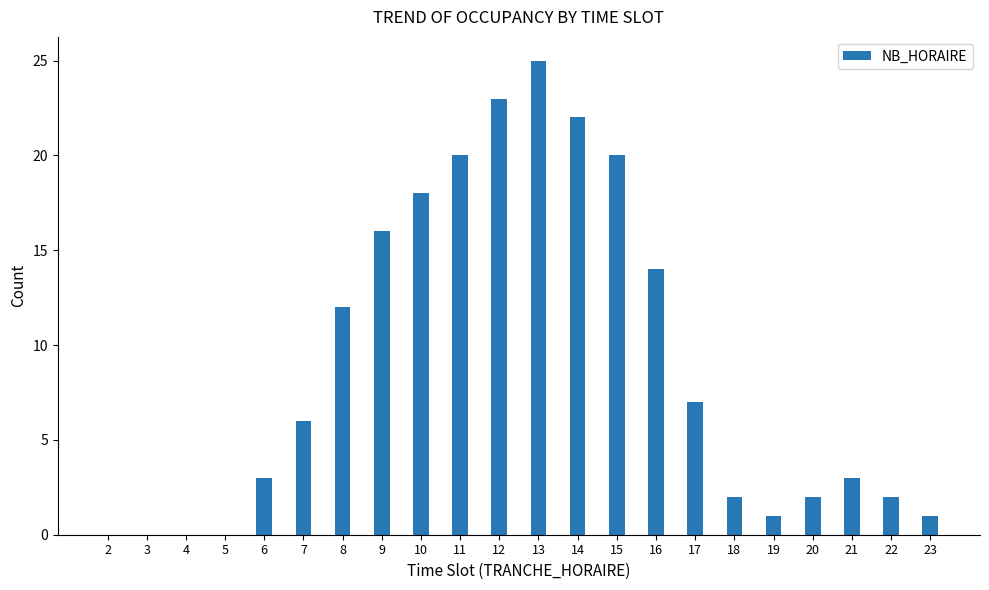

What is the sum of all values?

197